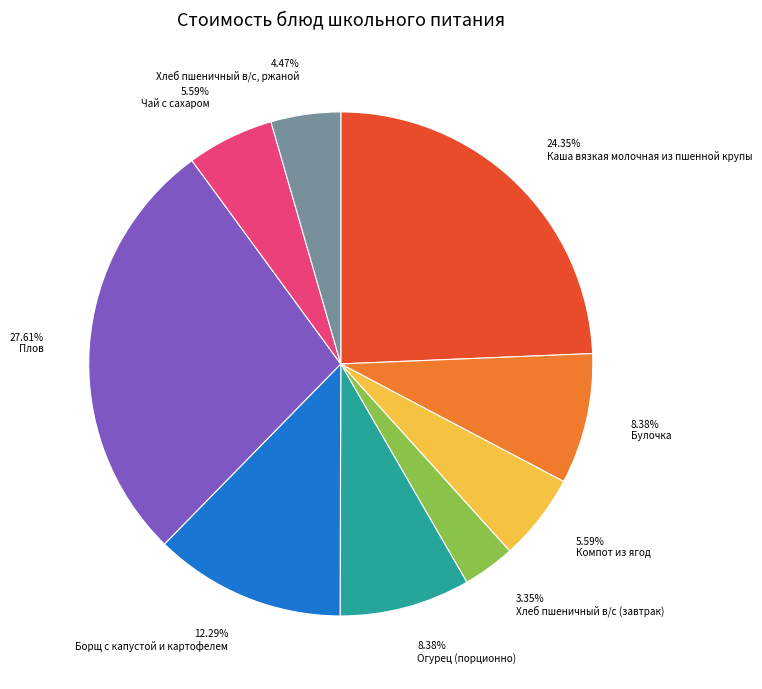

Which has a higher value, Огурец (порционно) or Плов?

Плов